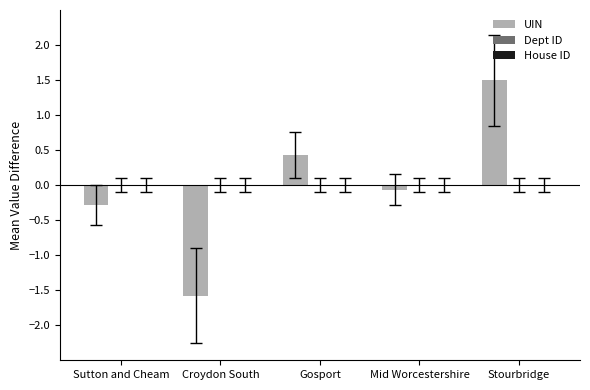

Reading right to left, transcribe all the data shown in this chart.

Stourbridge=1.5	Mid Worcestershire=-0.1	Gosport=0.4	Croydon South=-1.6	Sutton and Cheam=-0.3